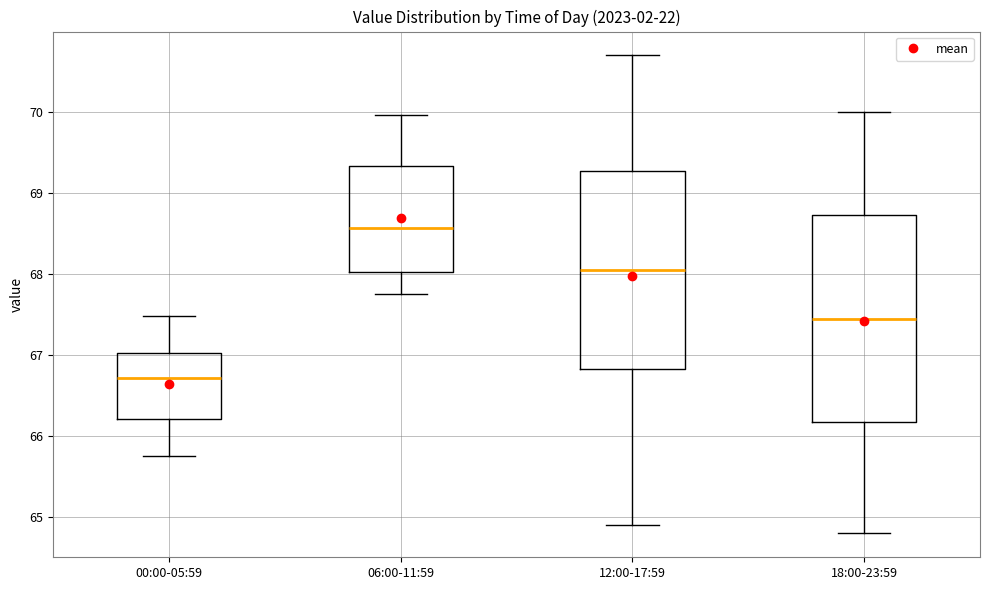

Reading left to right, transcribe this box plot: for each box, give where its median line is, the range the box spans, and where its two whiskers end, as read against the y-axis. The values are not printed on the chart, so give them approximately, as read against the axis.

00:00-05:59: median 66.7, box 66.2 to 67.0, whiskers 65.8 to 67.5
06:00-11:59: median 68.6, box 68.0 to 69.3, whiskers 67.8 to 70.0
12:00-17:59: median 68.1, box 66.8 to 69.3, whiskers 64.9 to 70.7
18:00-23:59: median 67.5, box 66.2 to 68.7, whiskers 64.8 to 70.0